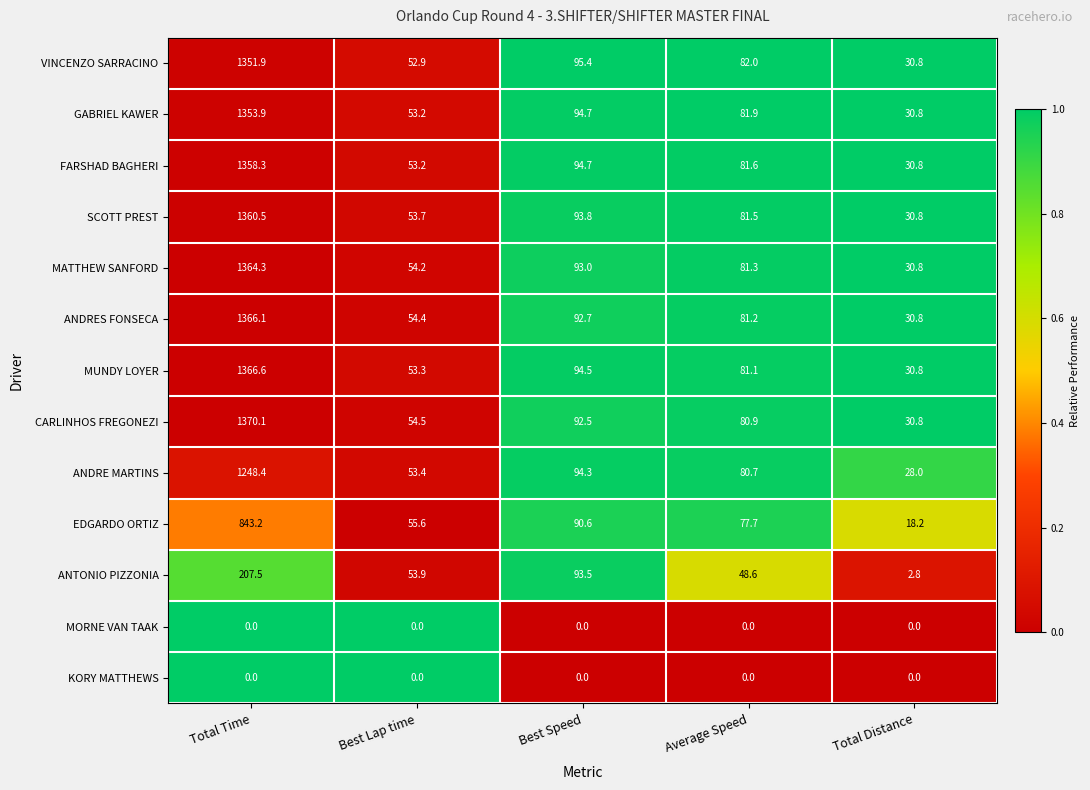

Which category has the highest value in the GABRIEL KAWER series?

Total Time